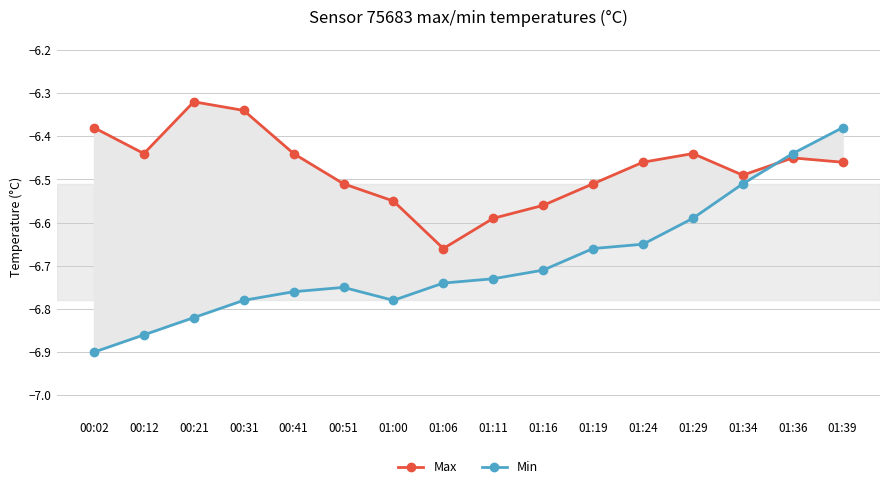

What position from the left is 01:16?

10